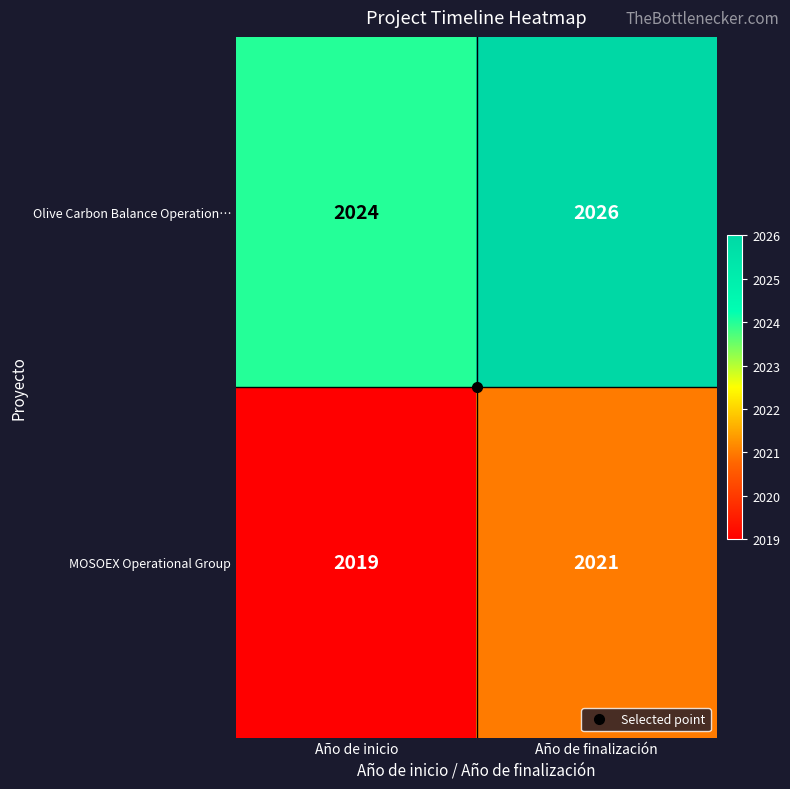

At Año de inicio, list the series in order from largest to smallest.

Olive Carbon Balance Operation…, MOSOEX Operational Group